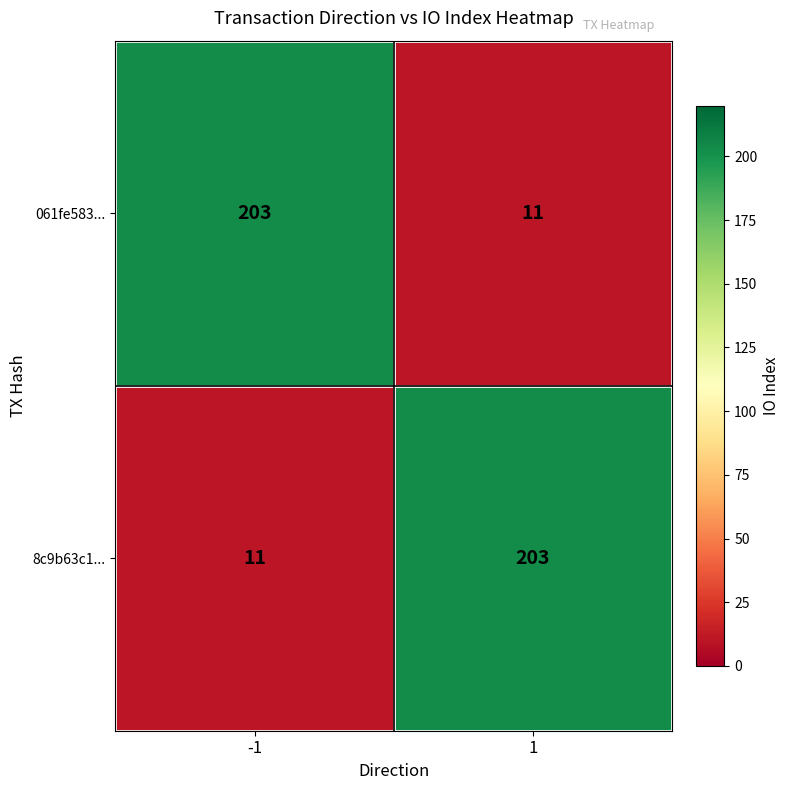

What is the difference between the highest and lowest values at 1?

192